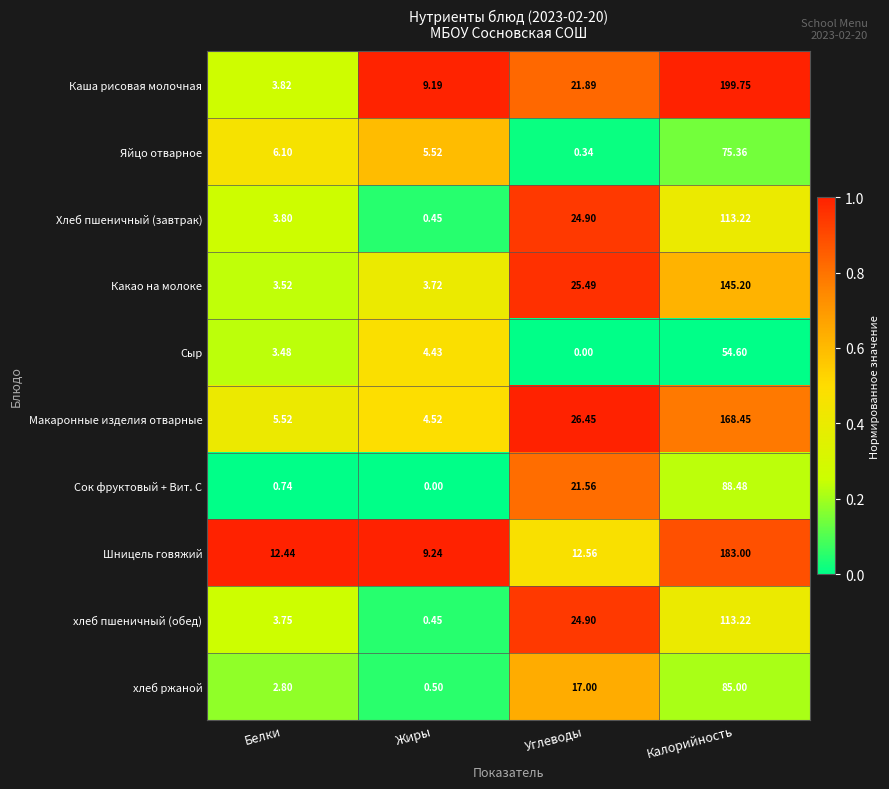

How many categories are shown in the chart?

4